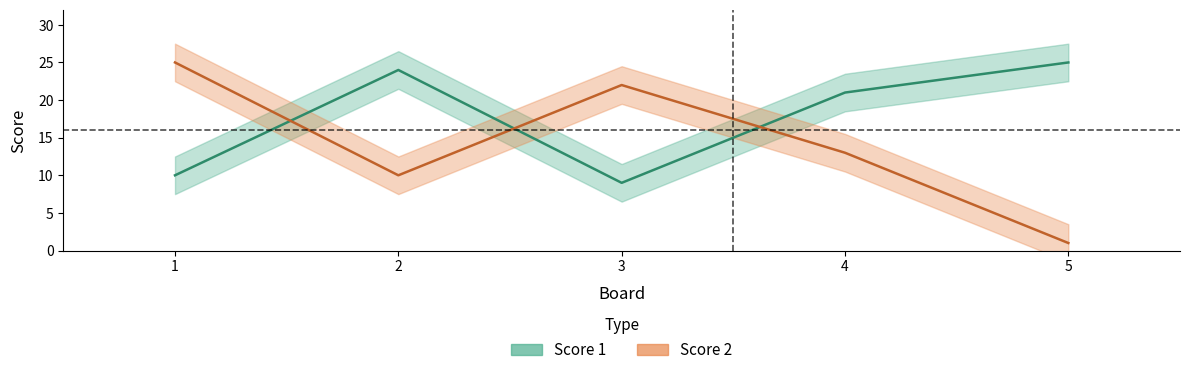

Which category has the lowest value in the Score 1 series?

3